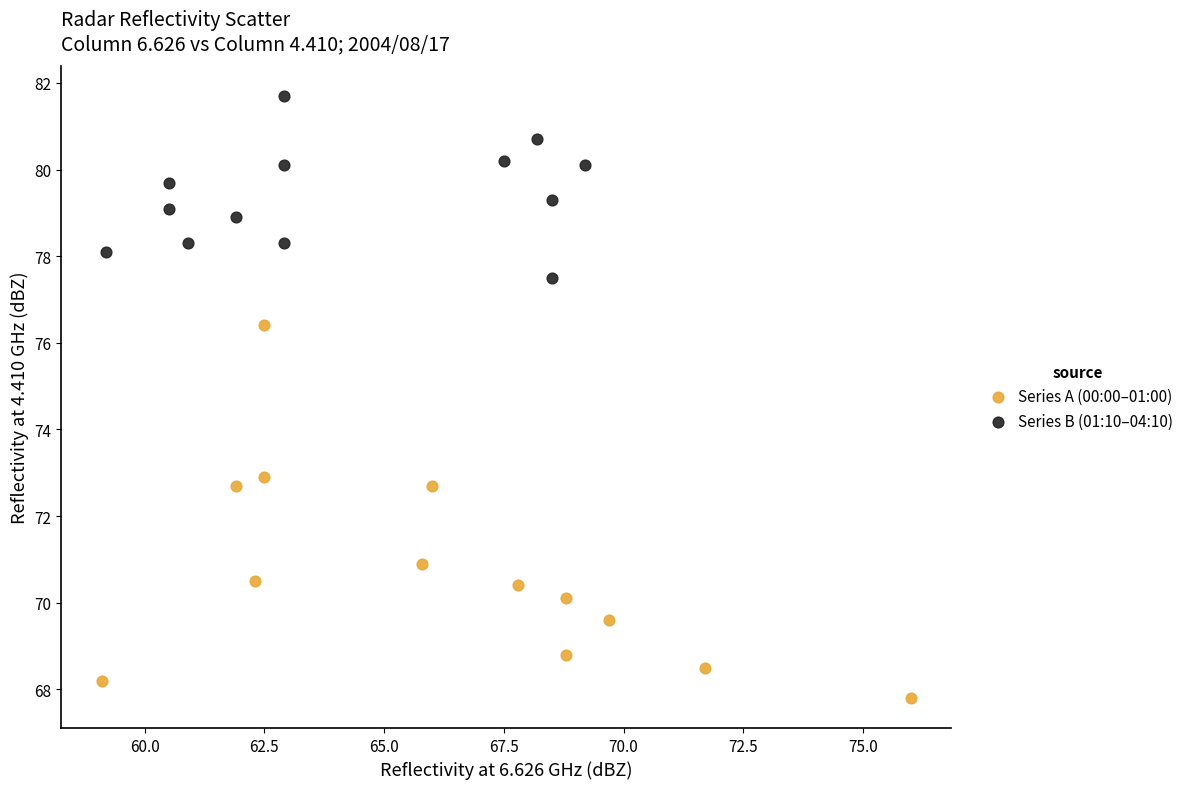

Which series reaches the maximum Y coordinate?

Series B (01:10–04:10)